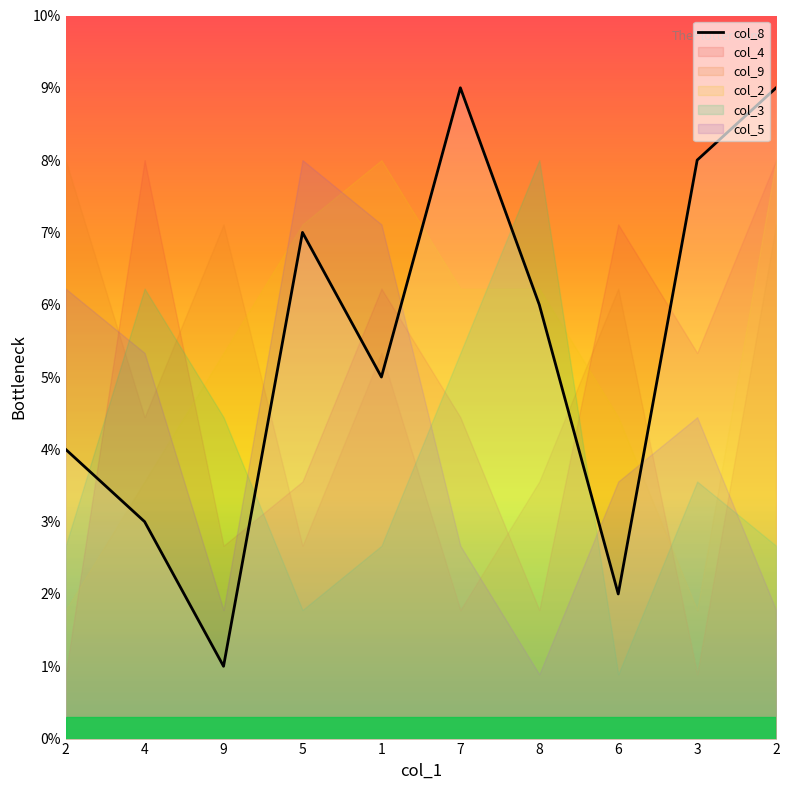

What is the ratio of the value at 7 to the value at 9?

9.0